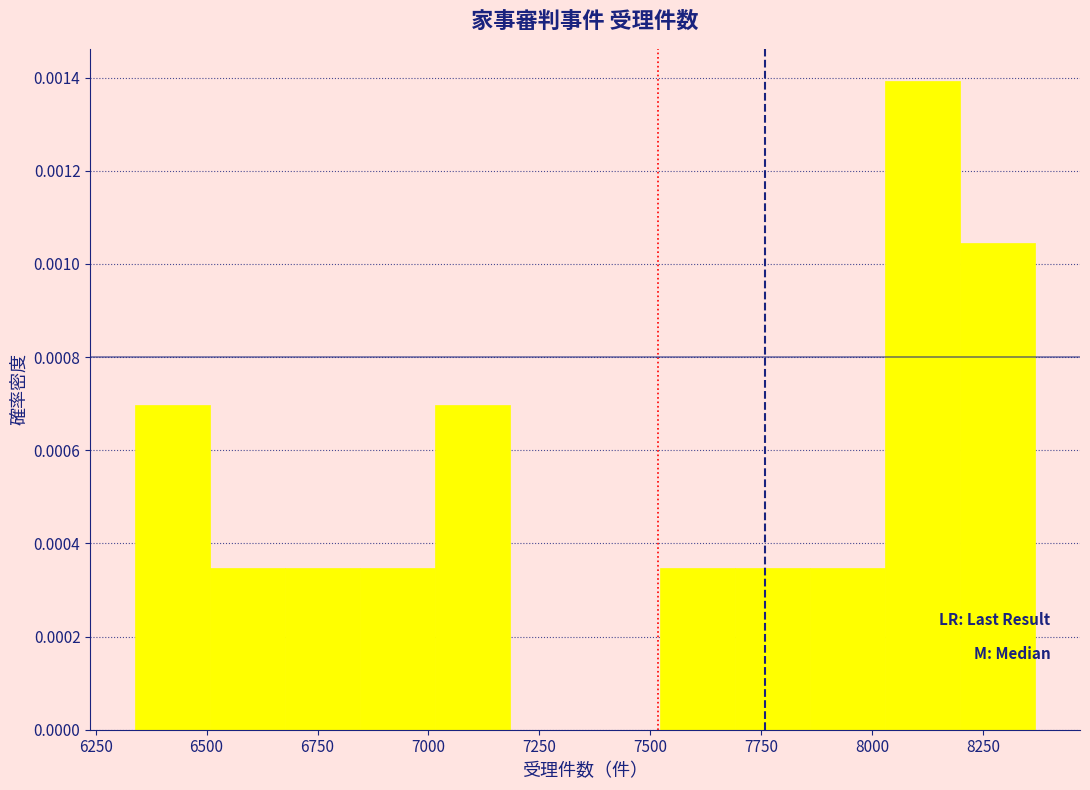

Around what value on the x-axis is the tallest bar? Give the approximate position of its centre, as read against the axis.

8100